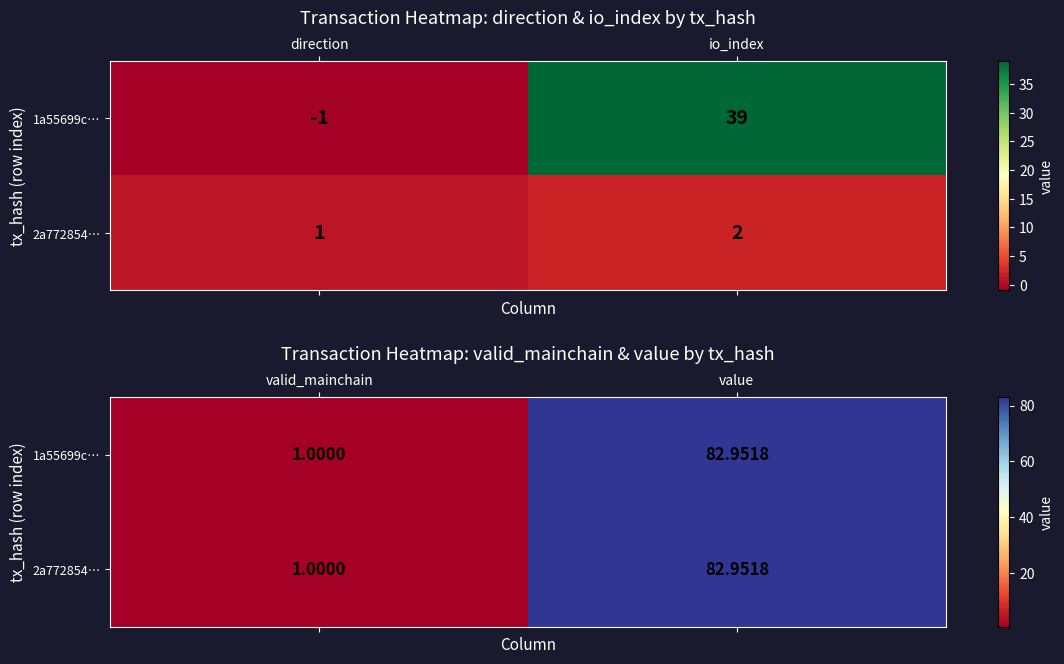

Which series has the largest total across all categories?

1a55699c…